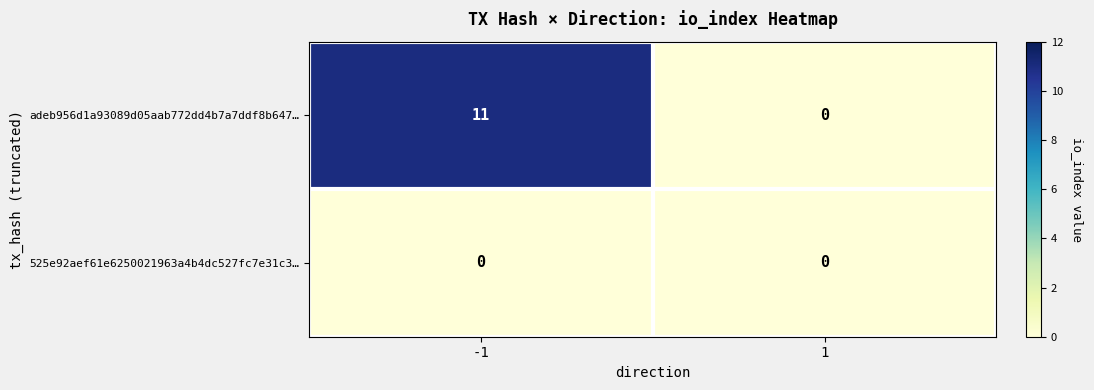

True or false: adeb956d1a93089d05aab772dd4b7a7ddf8b647… has a value of 0 at 1.

True